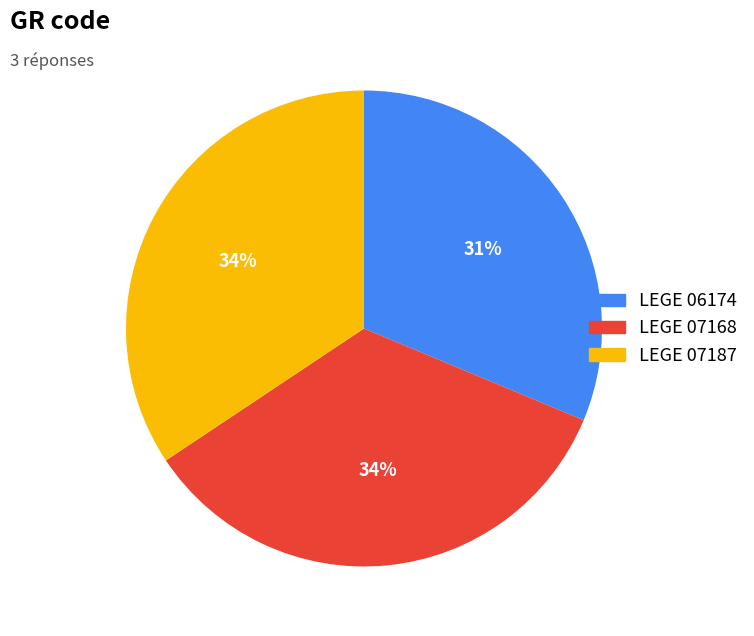

Which has a higher value, LEGE 06174 or LEGE 07168?

LEGE 07168